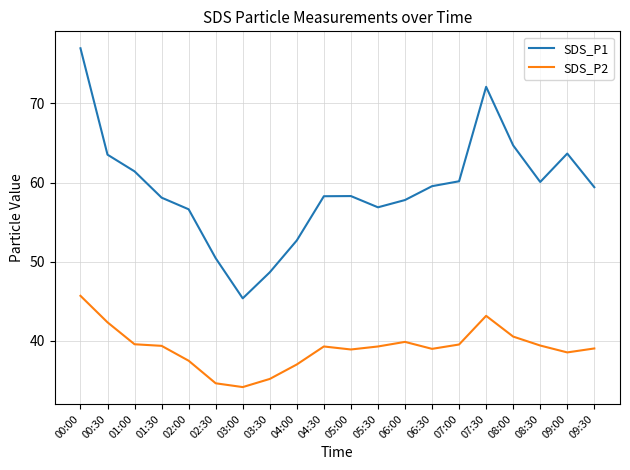

What position from the right is 09:30?

1